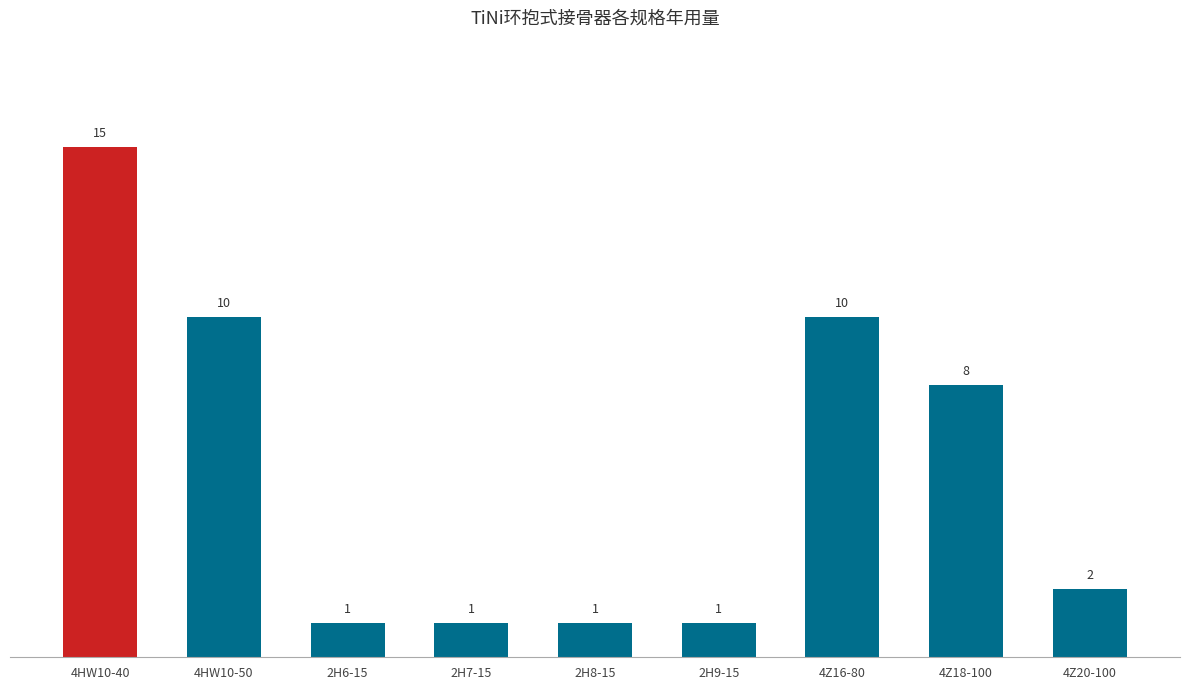

What is the label of the 2nd bar from the left?

4HW10-50